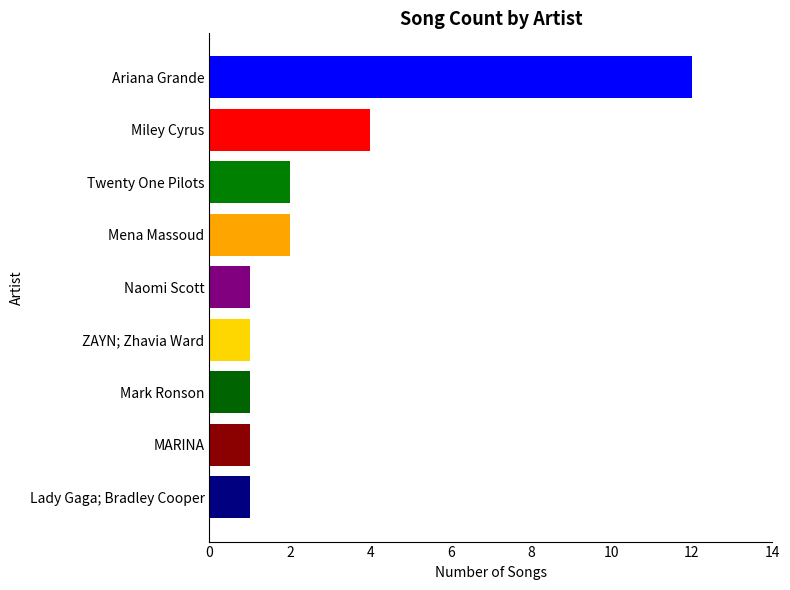

What is the difference between the values at Ariana Grande and Miley Cyrus?

8